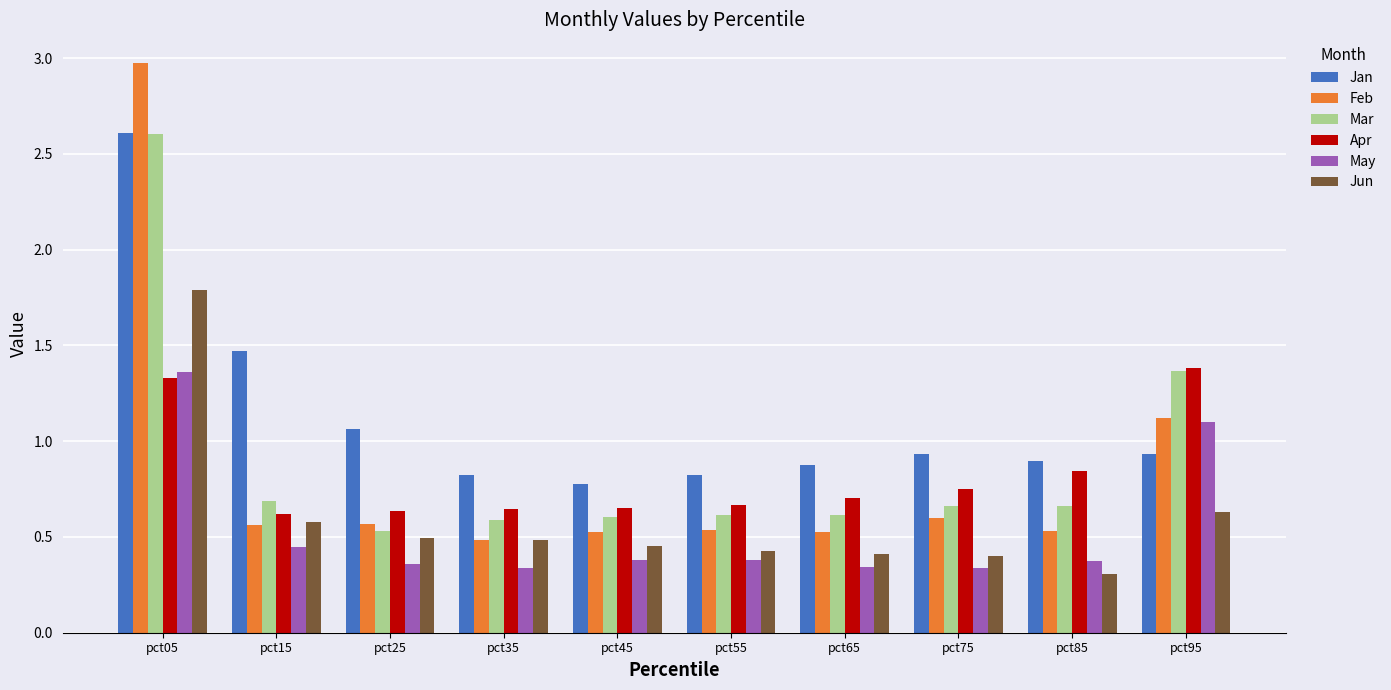

How many Jun values are between 0 and 1?

9